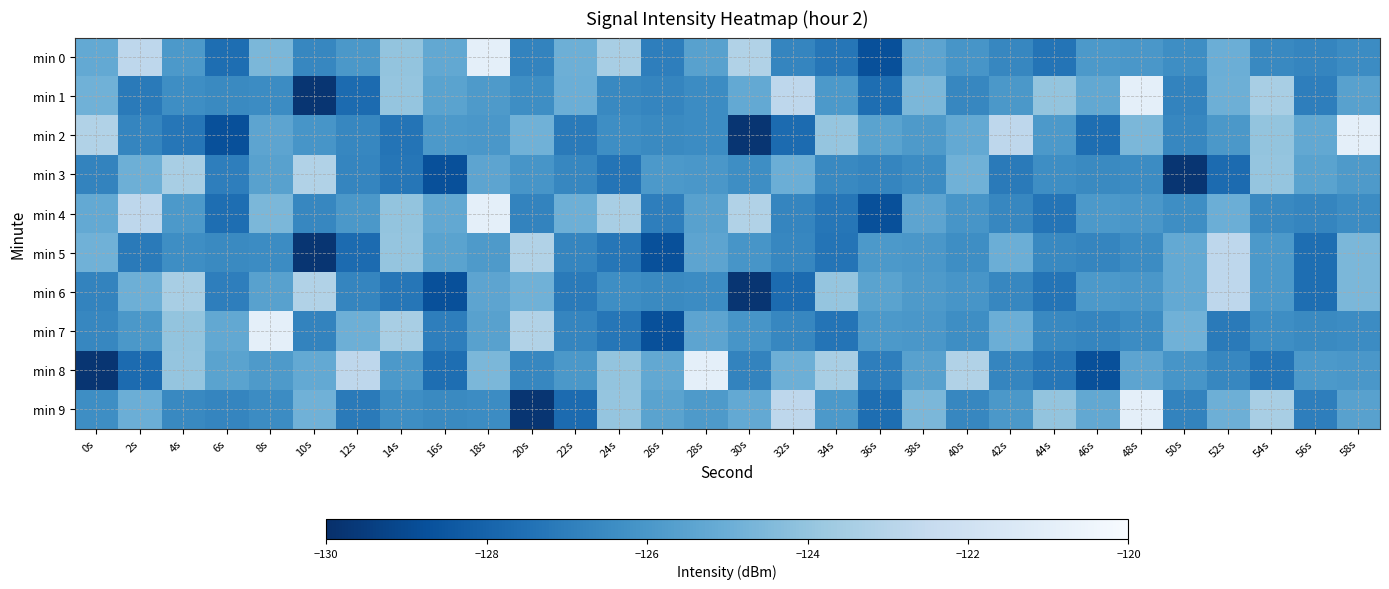

At which category is the sum across all series the highest?

18s